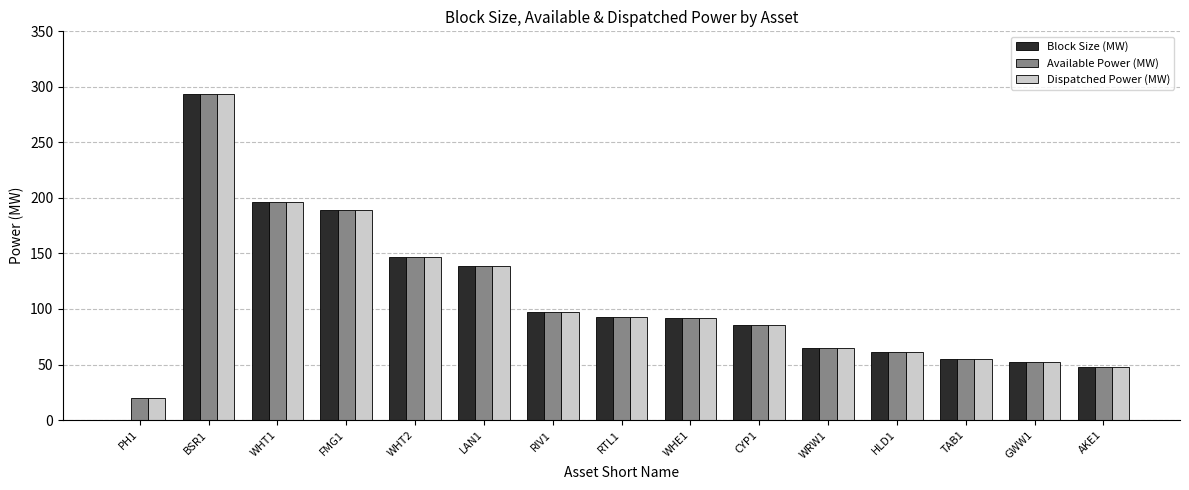

At which category does the chart reach its peak across all series?

BSR1